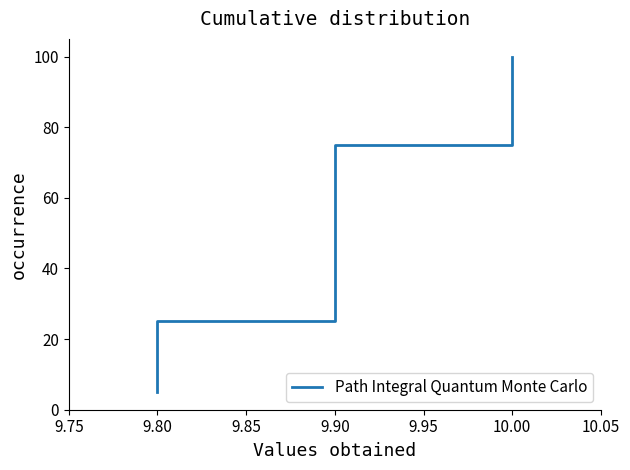

What is the smallest value displayed?

5.0